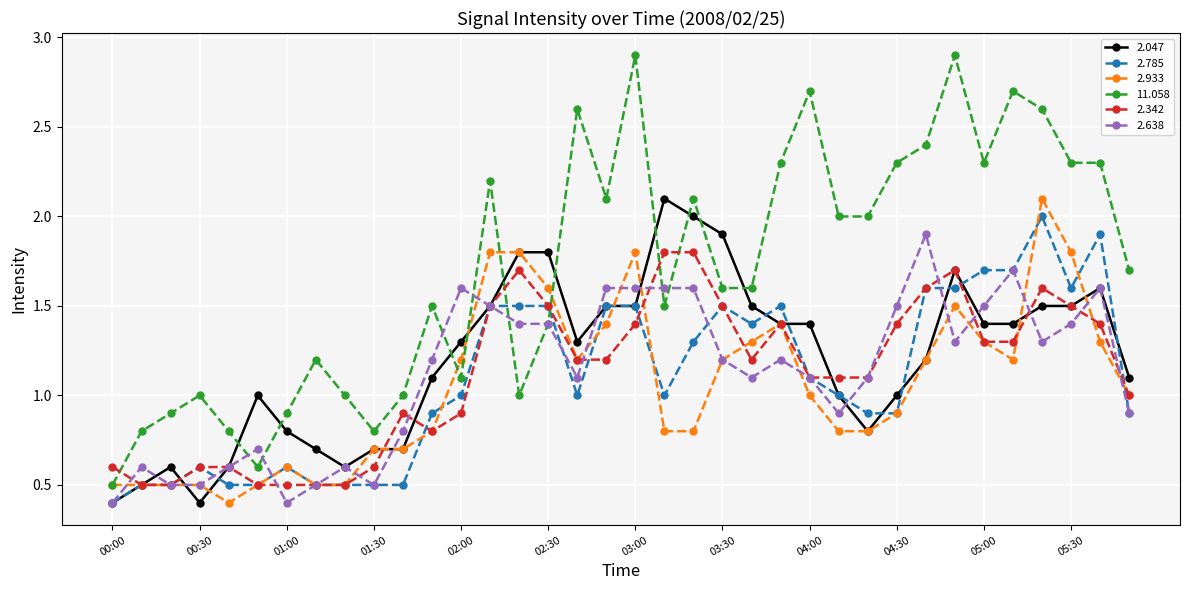

How many lines are shown in the chart?

6